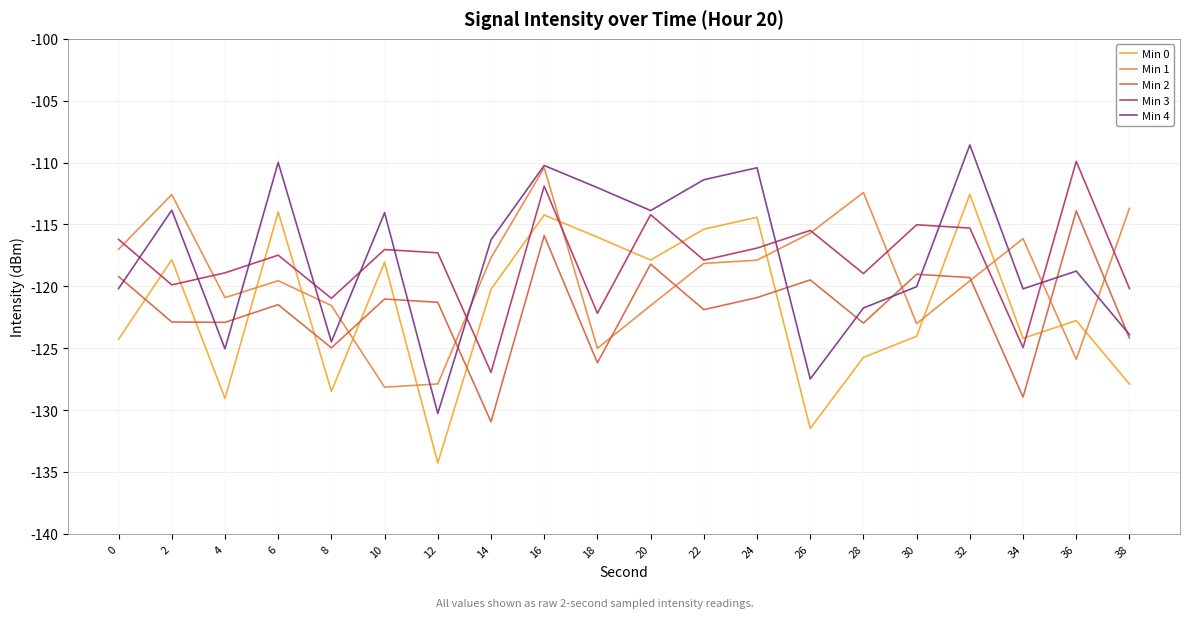

What is the difference between the second highest and second lowest values in the Min 2 series?

13.0